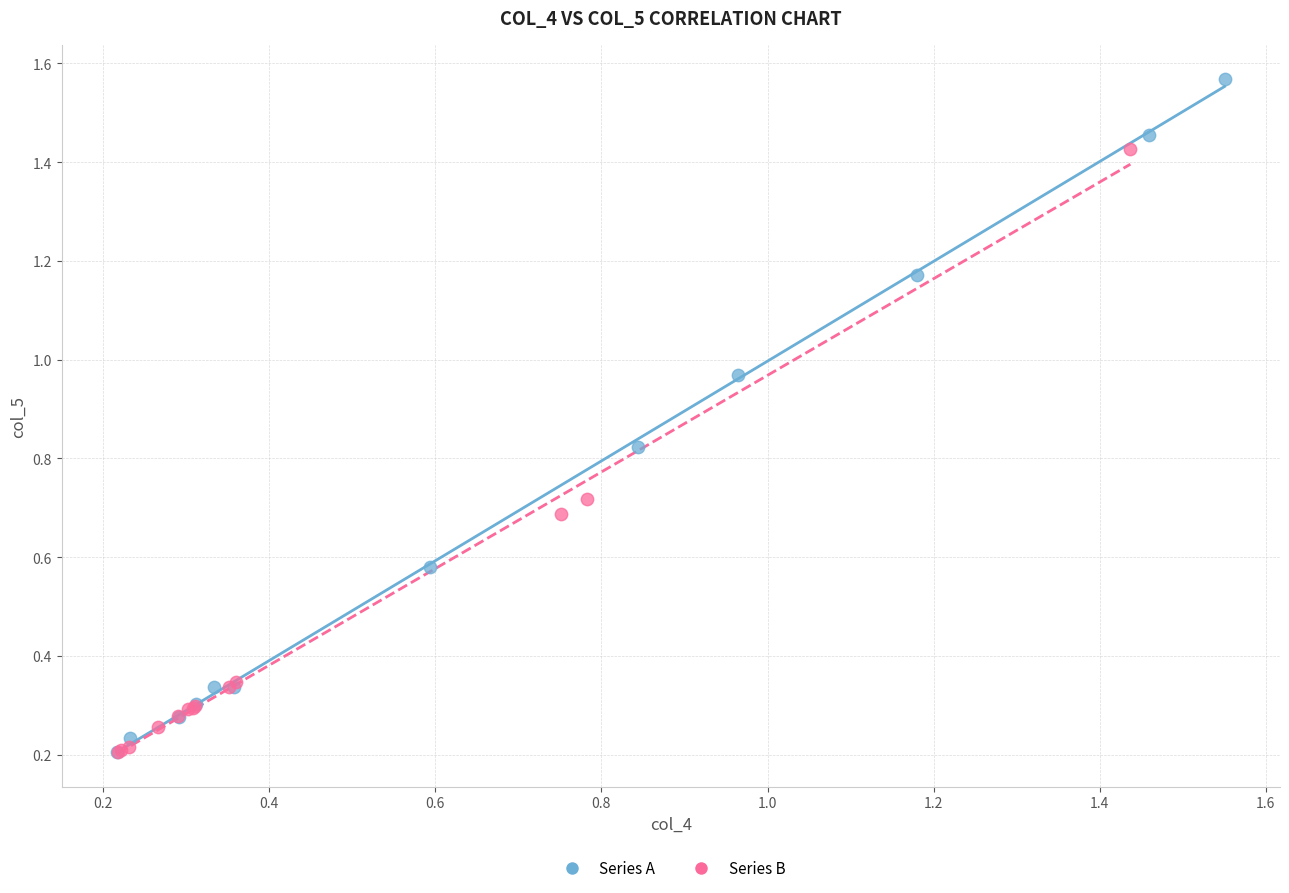

Which series has the widest spread of Y values?

Series A